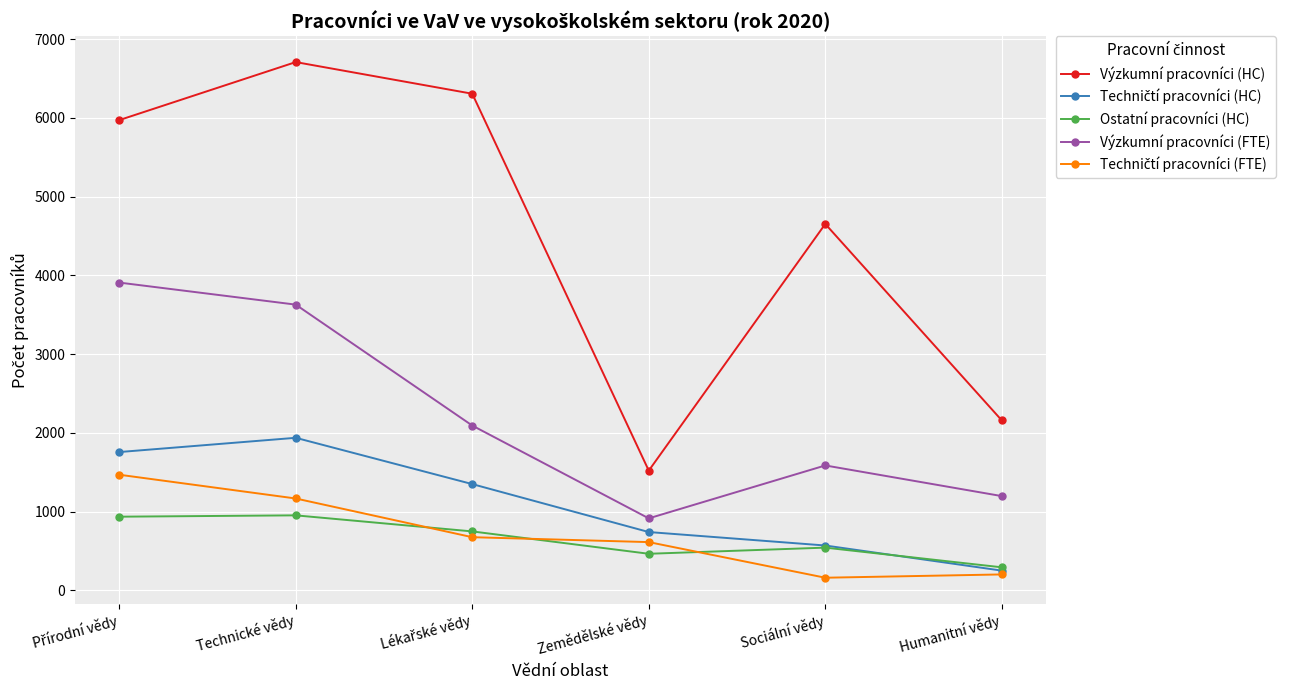

Does the chart display data point markers on the line(s)?

Yes